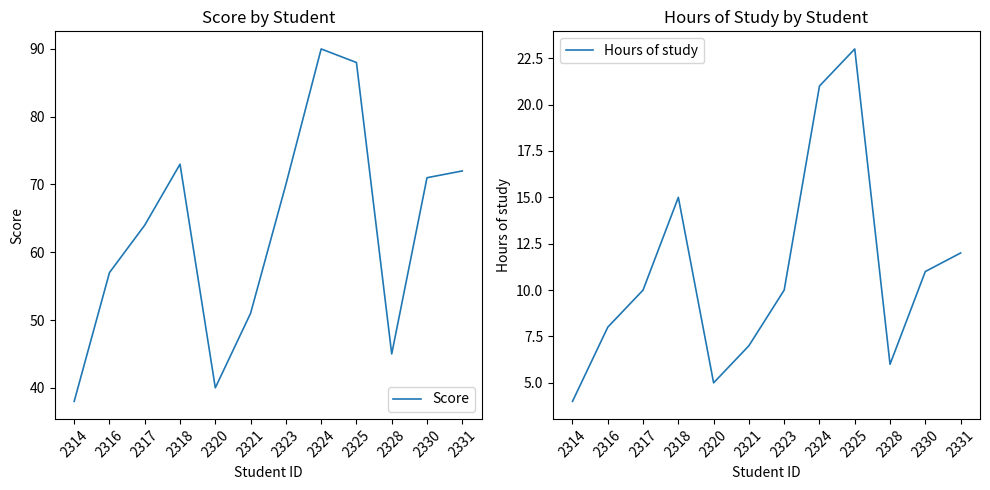

What is the difference between the maximum and second lowest values in the Score series?

50